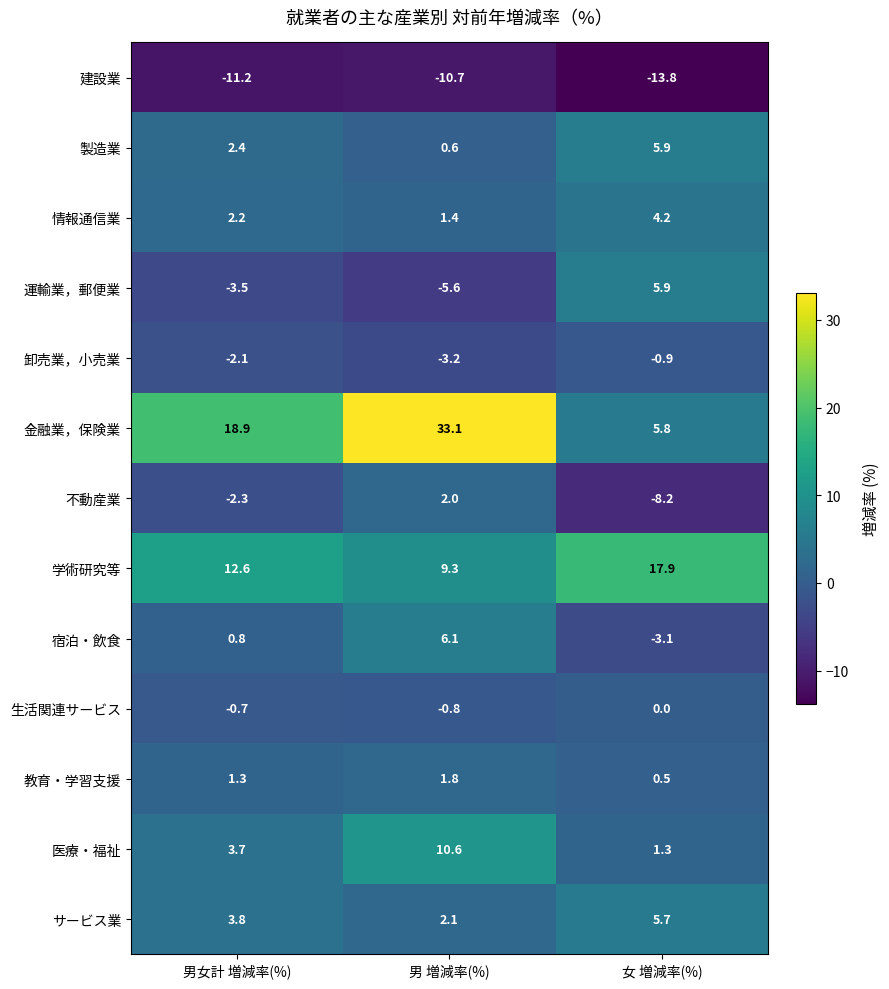

Which category has the lowest value across all series?

女 増減率(%)